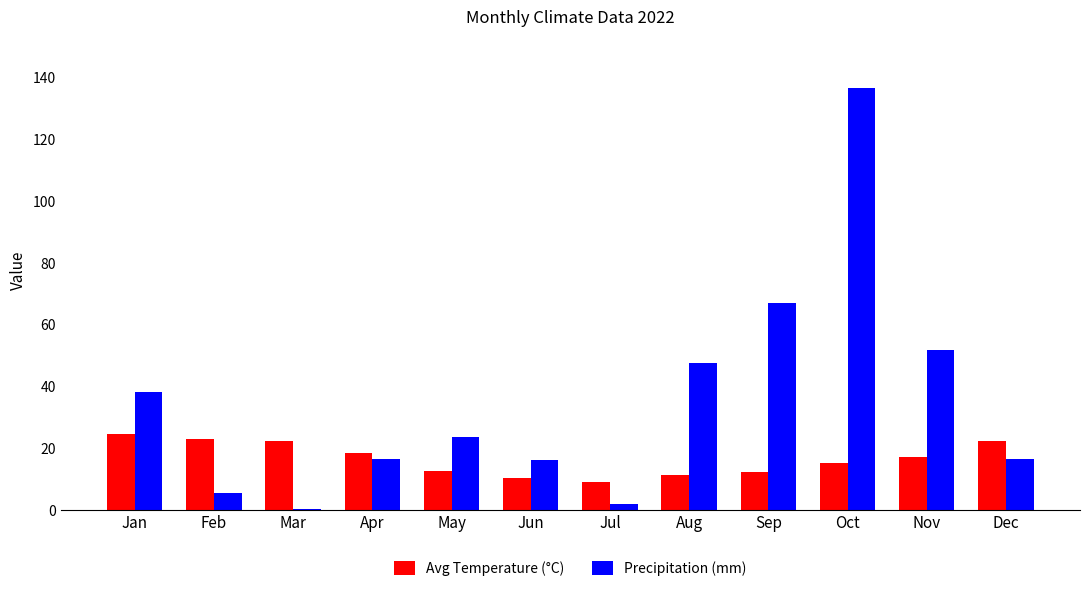

What is the sum of all Avg Temperature (°C) values?

198.2